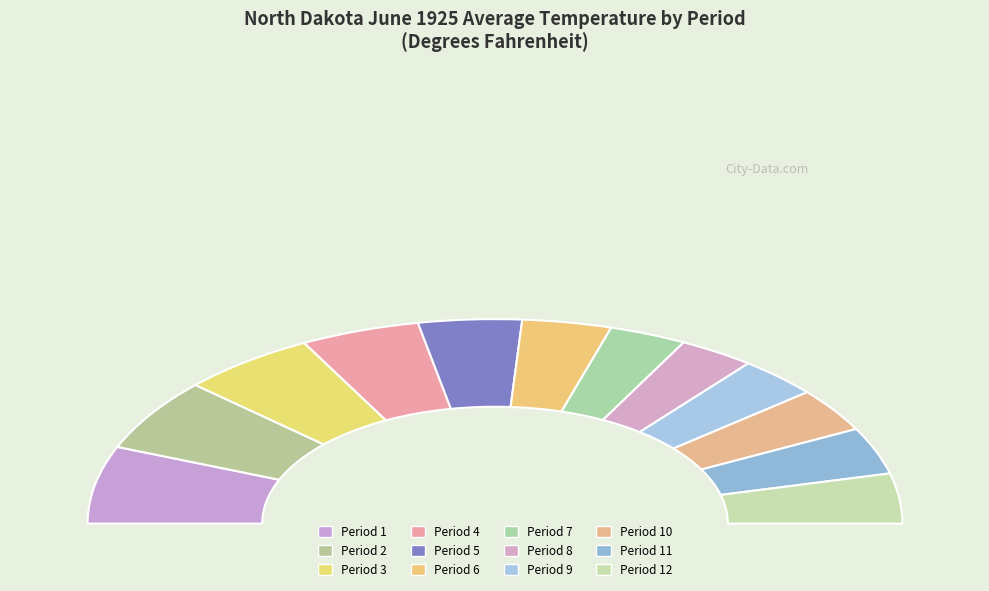

To the nearest percent, what percentage of the pie is Period 11?

7%